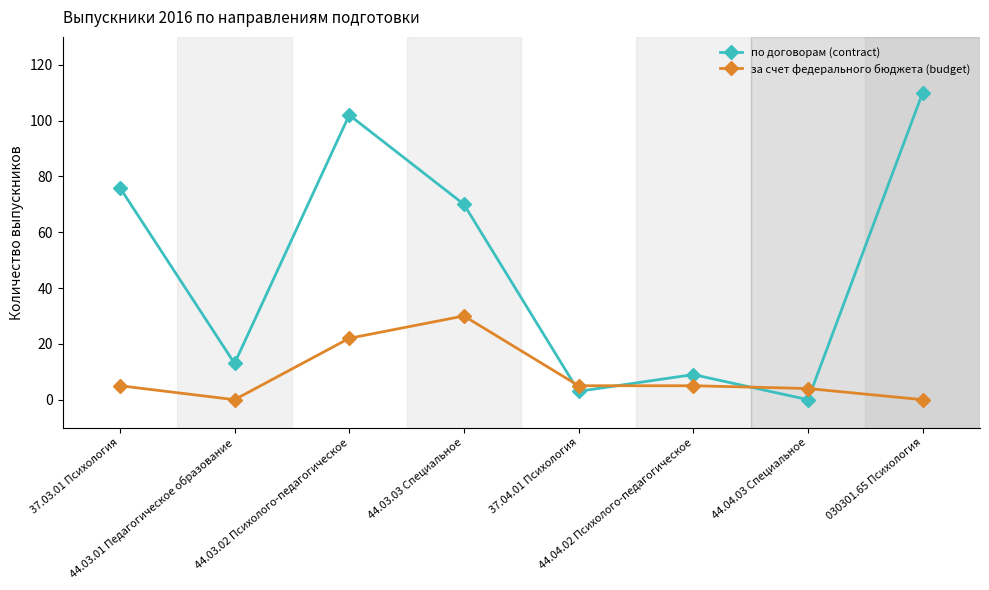

List the series in order of their peak value, lowest first.

за счет федерального бюджета (budget), по договорам (contract)